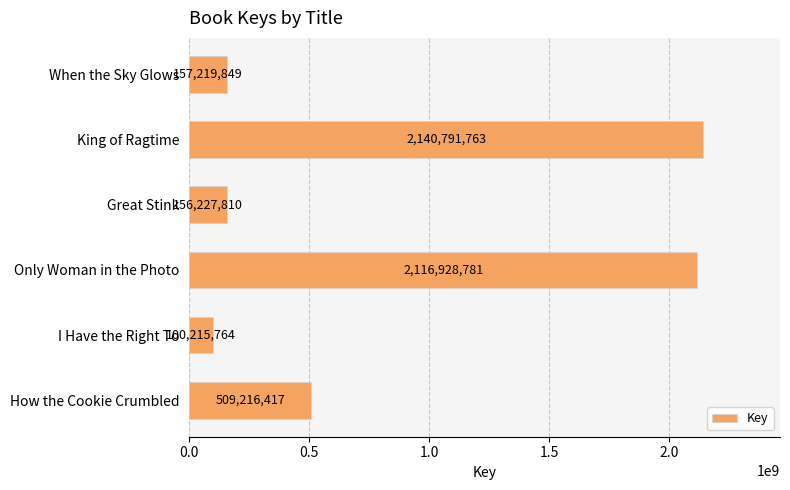

Which has a higher value, Great Stink or When the Sky Glows?

When the Sky Glows